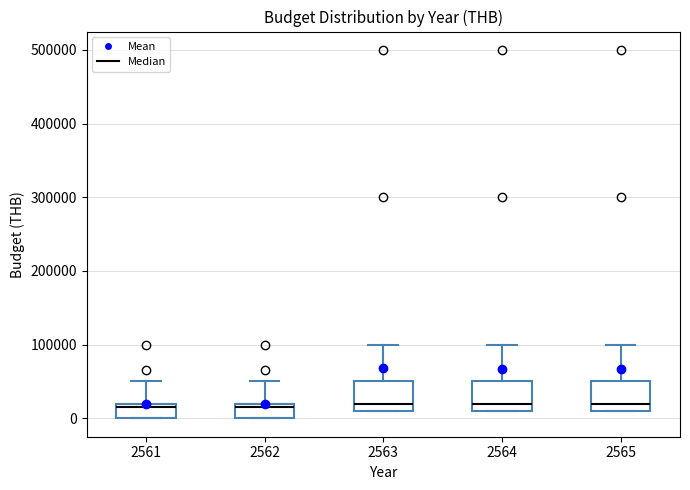

Where does the upper whisker of the box at x = 2563 end on the y-axis? The values are not printed on the chart, so give them approximately, as read against the axis.

100000